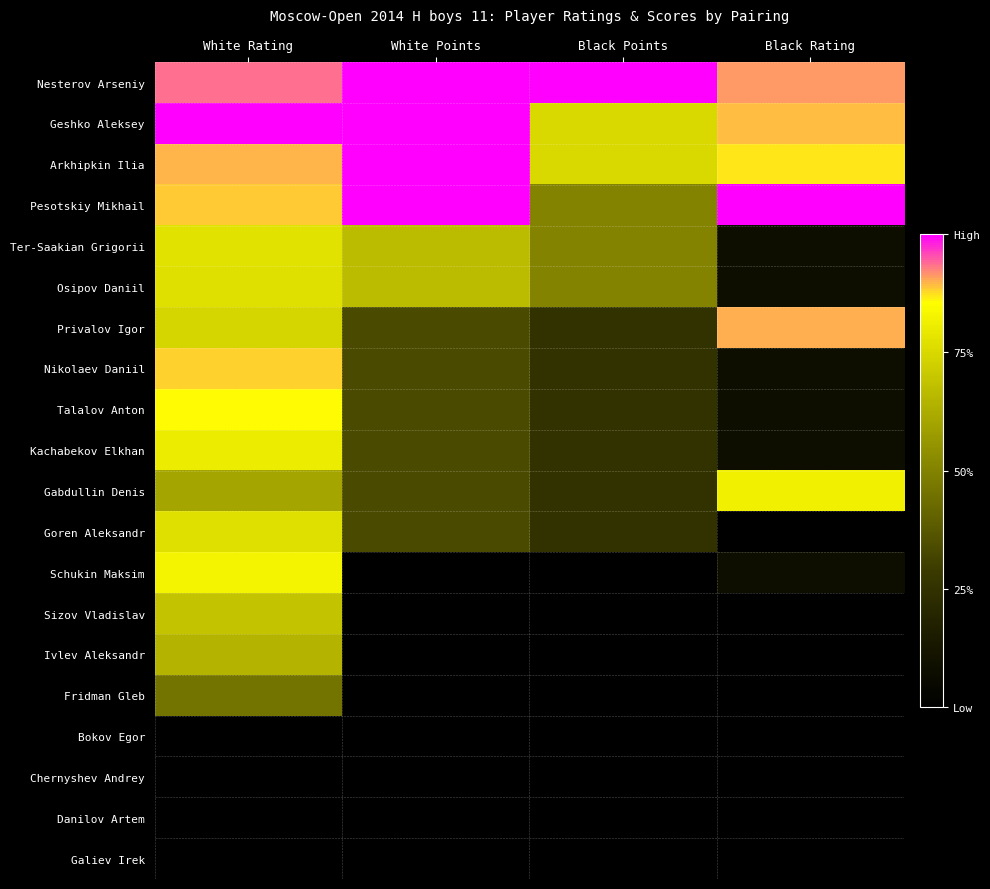

At which category is the sum across all series the highest?

White Rating